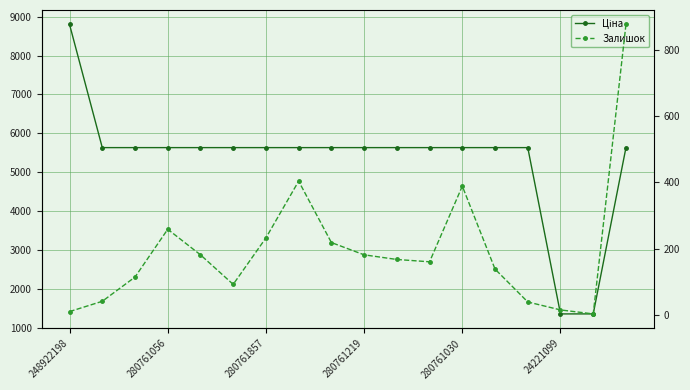

What is the difference between the maximum and minimum values in the Ціна series?

7431.4